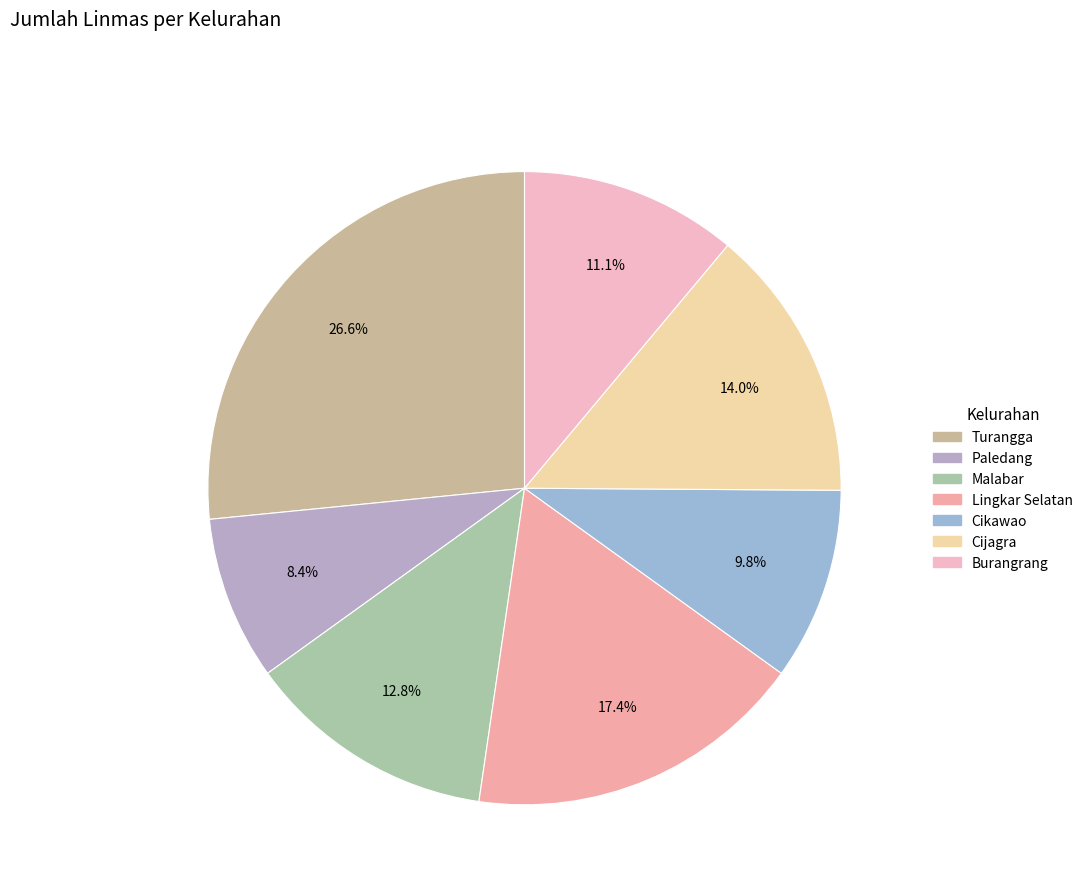

What percentage is the Burangrang slice, to the nearest percent?

11%